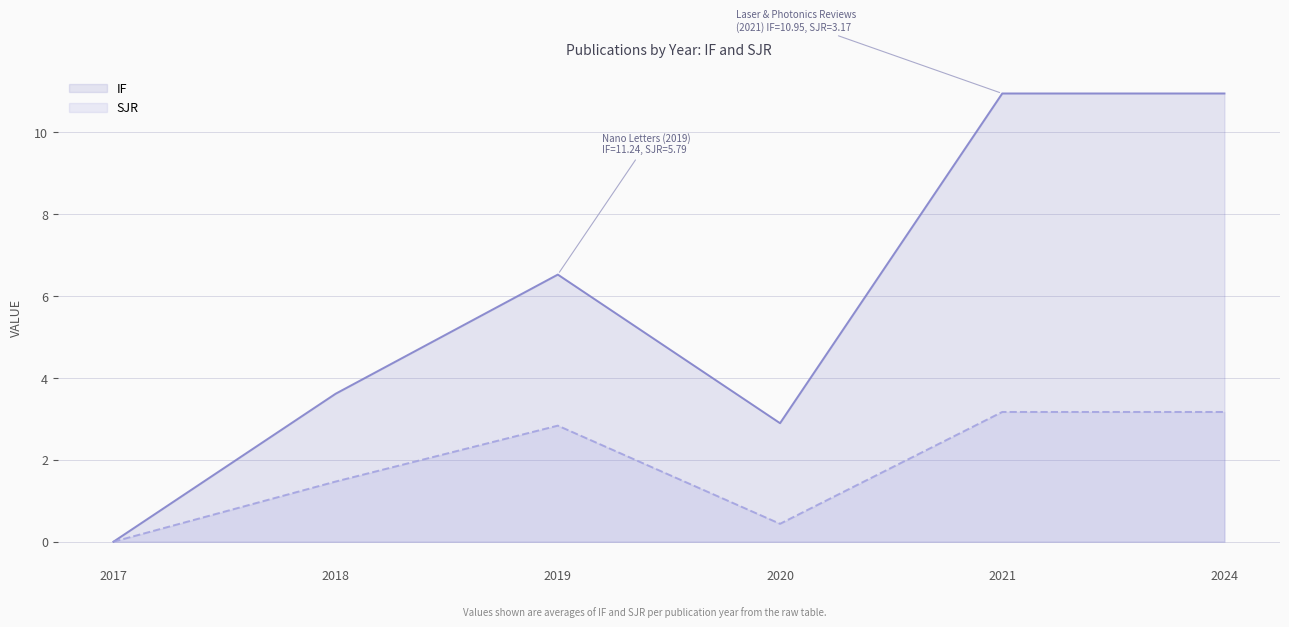

What is the value of the IF point at the 4th from the left?

2.9